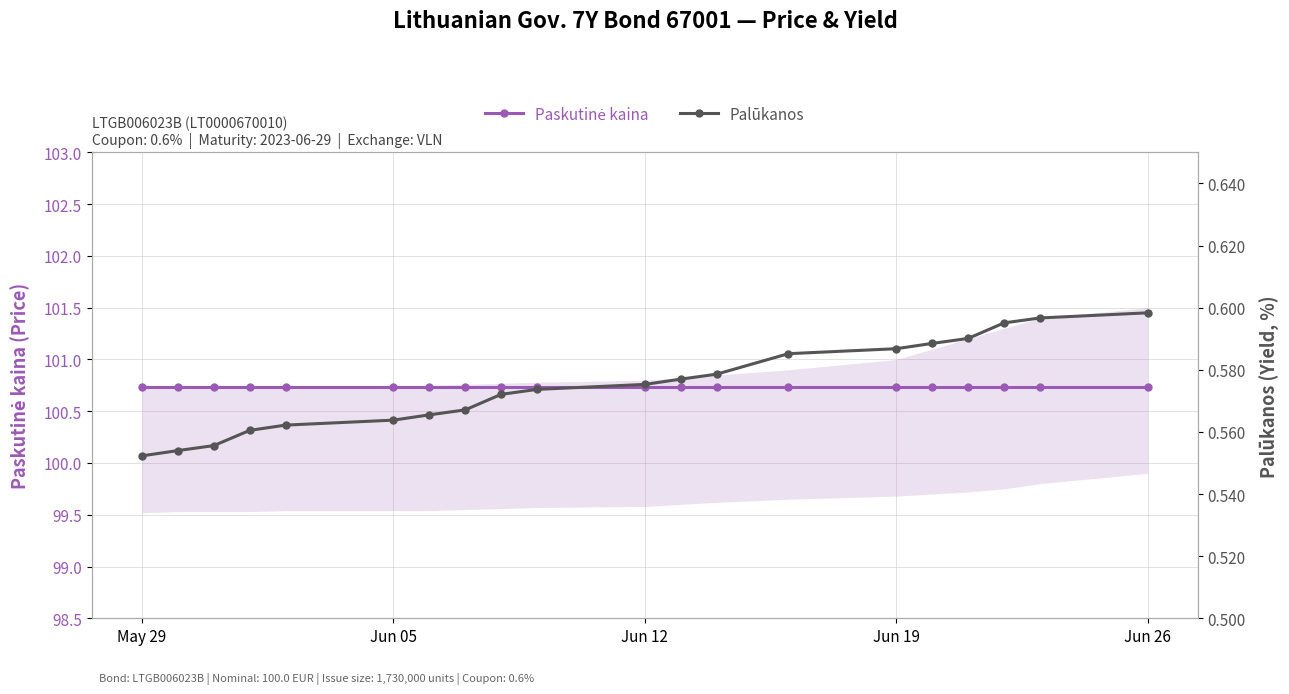

The Palūkanos series shows 0.3 at 13. True or false?

False